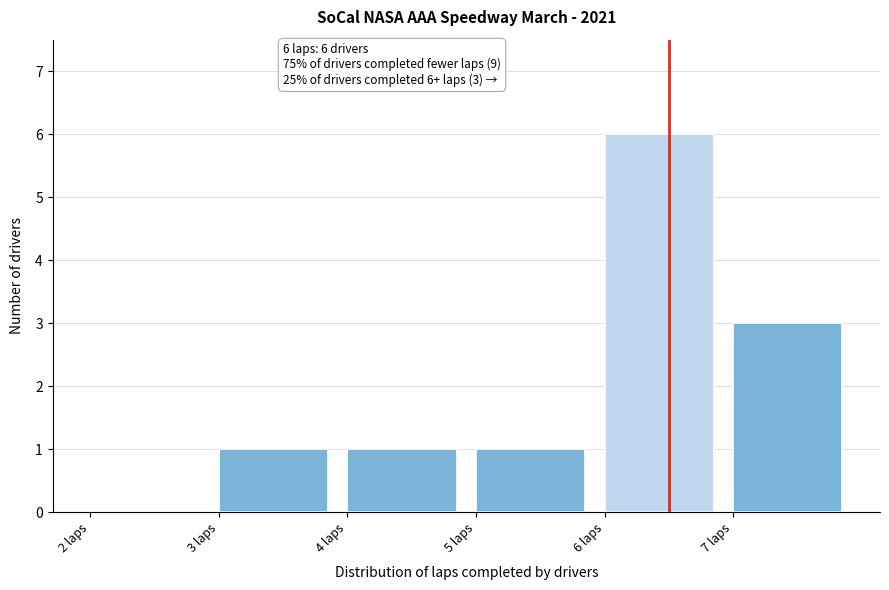

Over which range of the x-axis is the bar tallest?

6 to 7